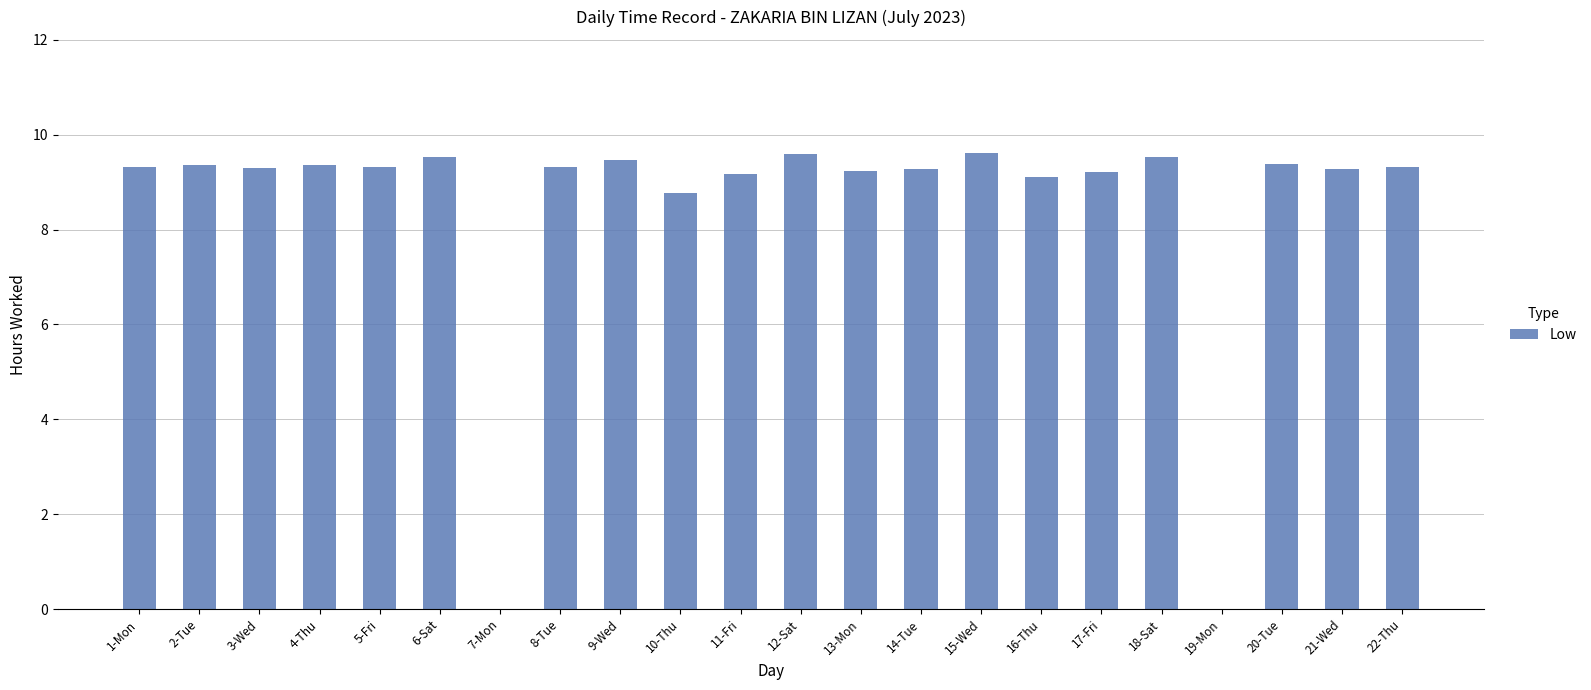

What is the ratio of the value at 13-Mon to the value at 2-Tue?

1.0